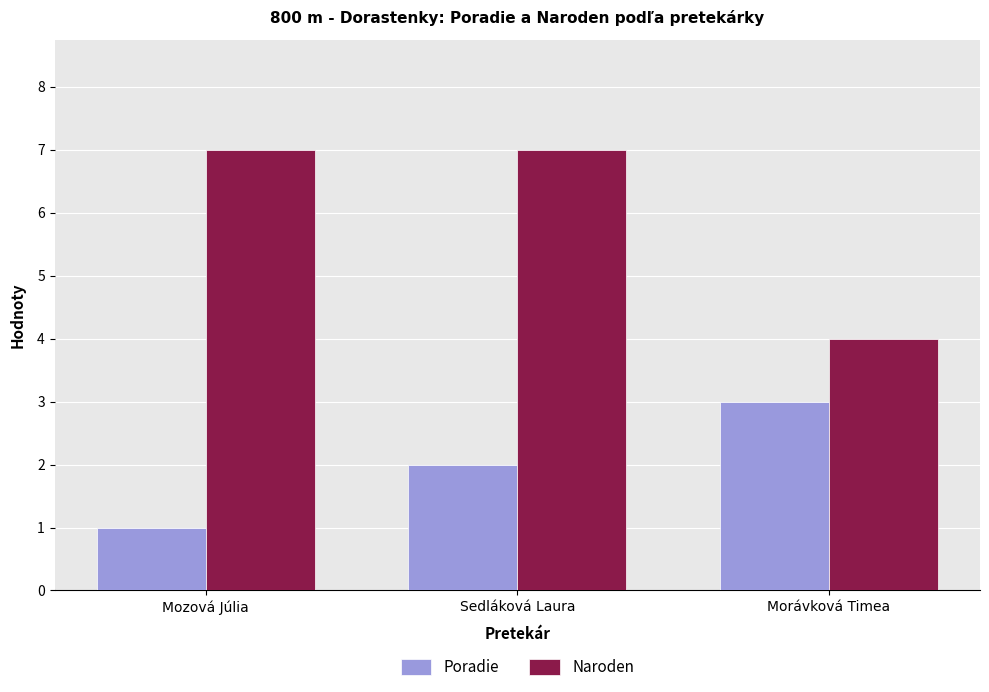

How many categories are shown in the chart?

3